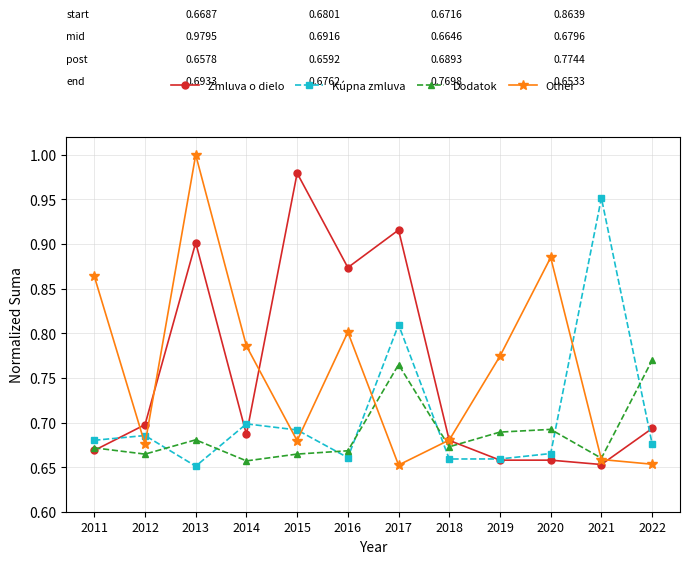

Which label corresponds to the largest value in the chart?

2013